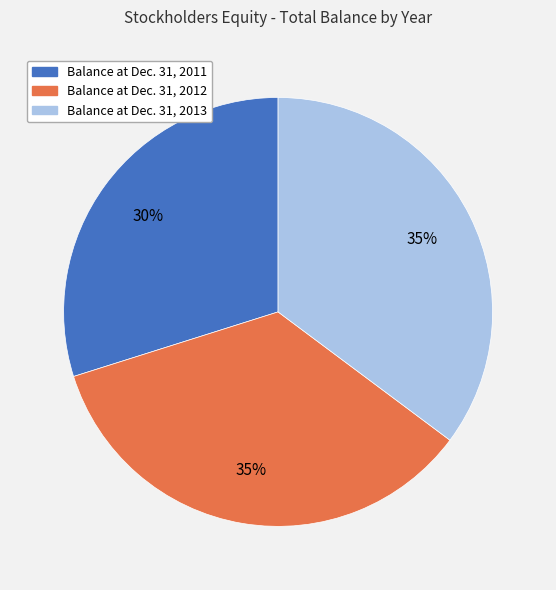

What percentage is the Balance at Dec. 31, 2012 slice, to the nearest percent?

35%